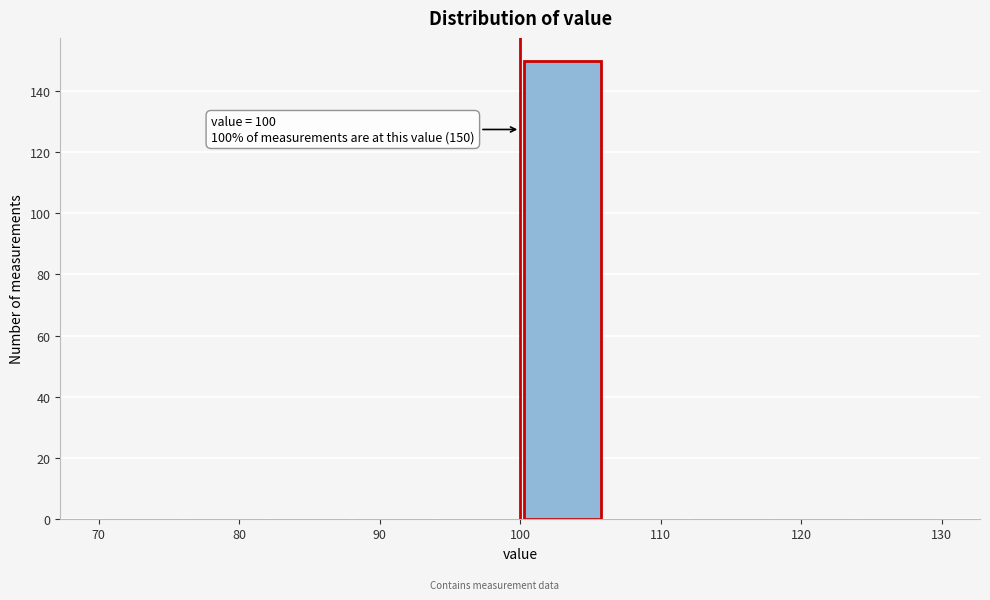

Which range on the x-axis has the tallest bar?

100 to 106